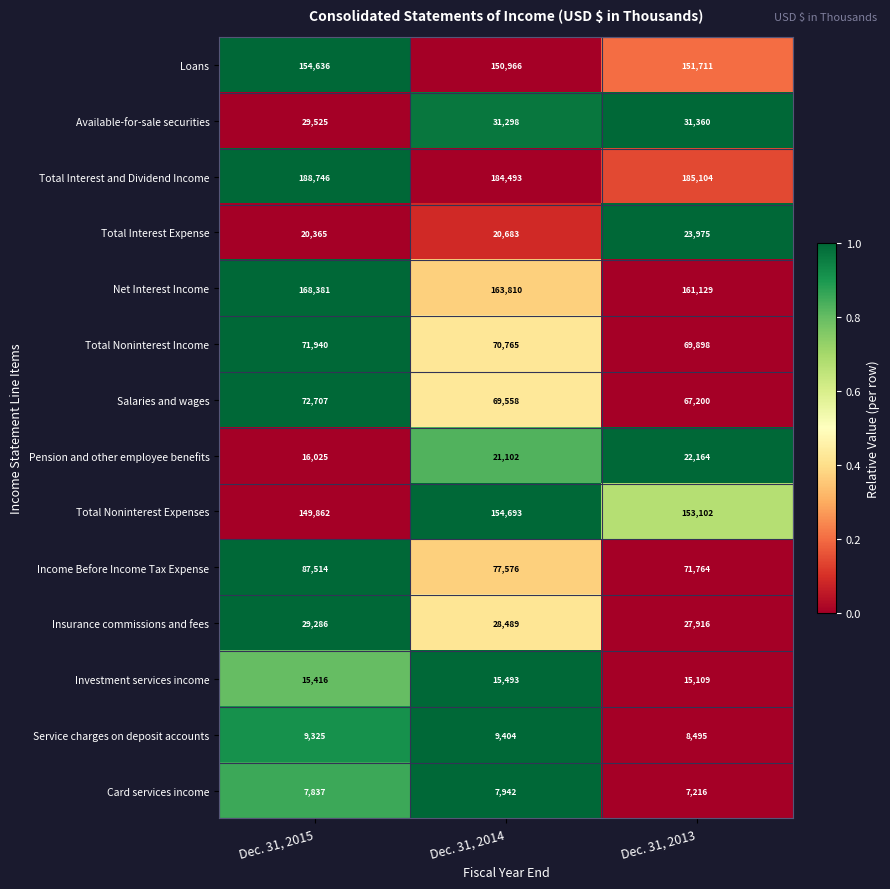

What is the sum of all Total Interest Expense values?

65023